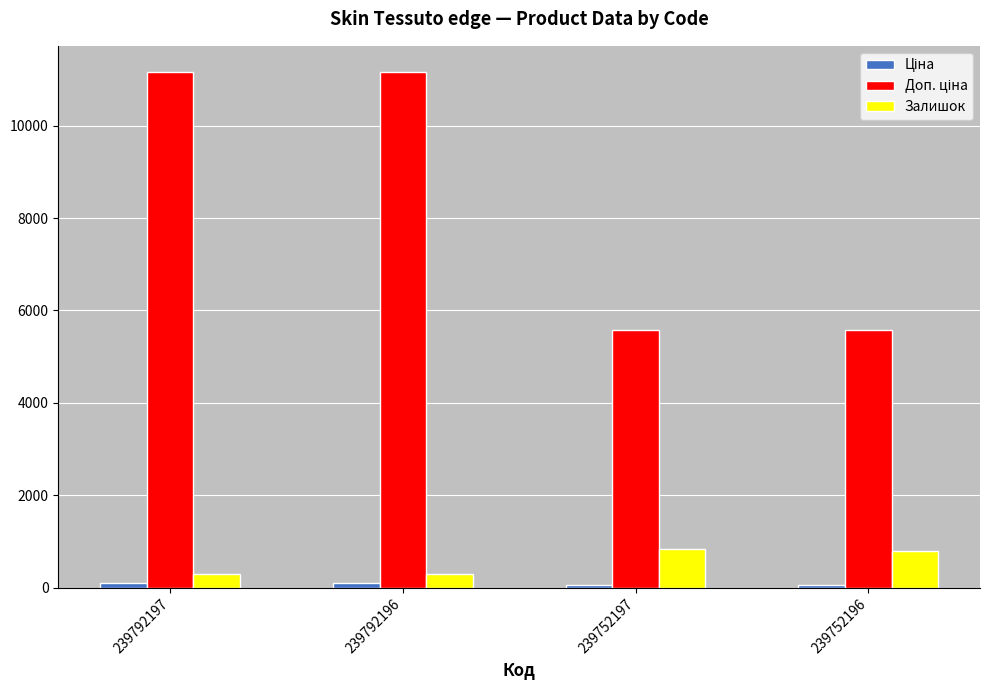

What is the greatest value displayed?

11169.0